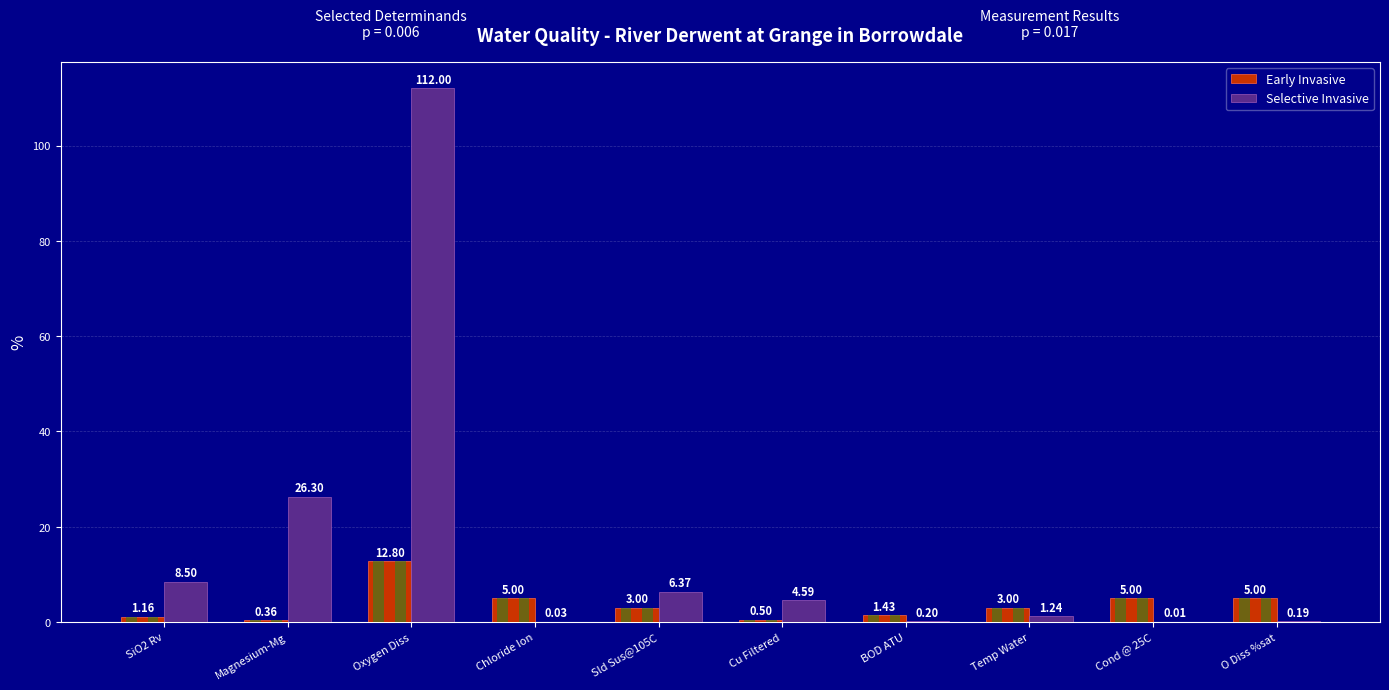

Which category has the highest value in the Selective Invasive series?

Oxygen Diss